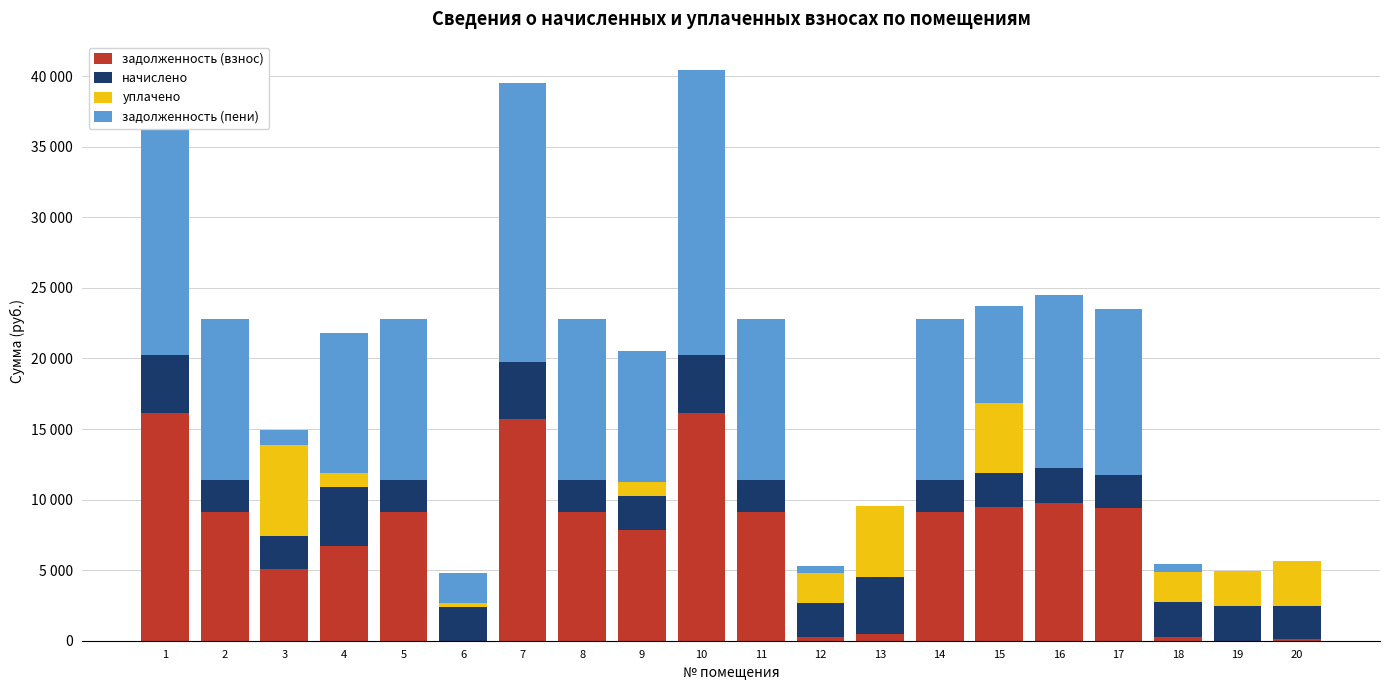

What is the sum of the задолженность (взнос) values at 4 and 5?

15810.7